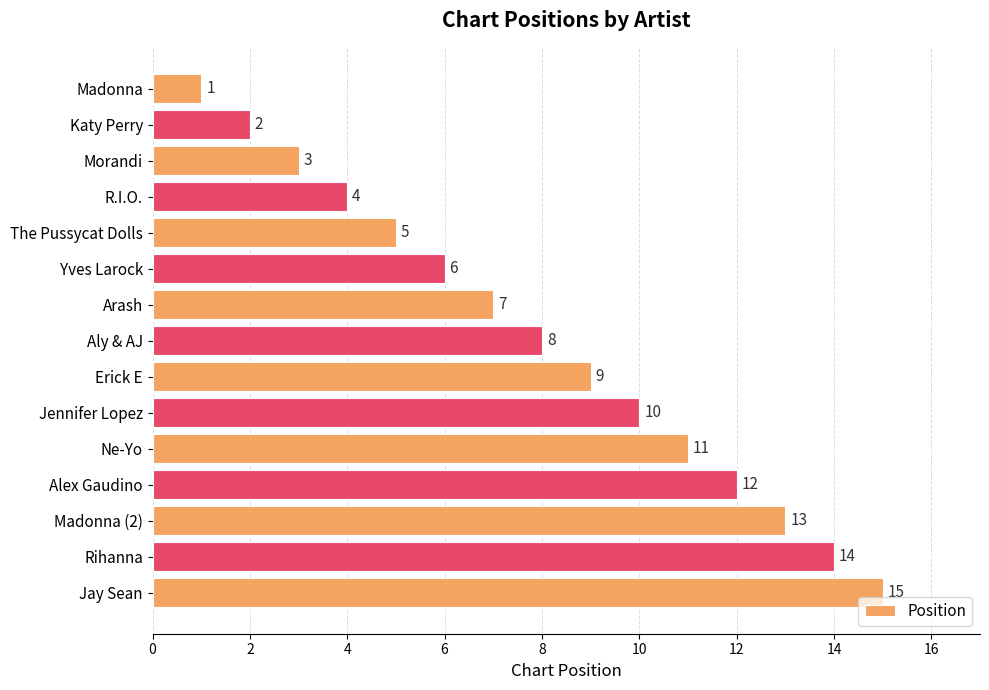

What is the change in value from Morandi to Yves Larock?

+3